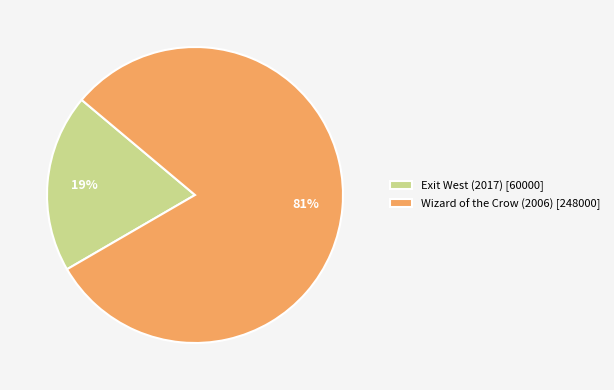

What is the majority slice?

Wizard of the Crow (2006)